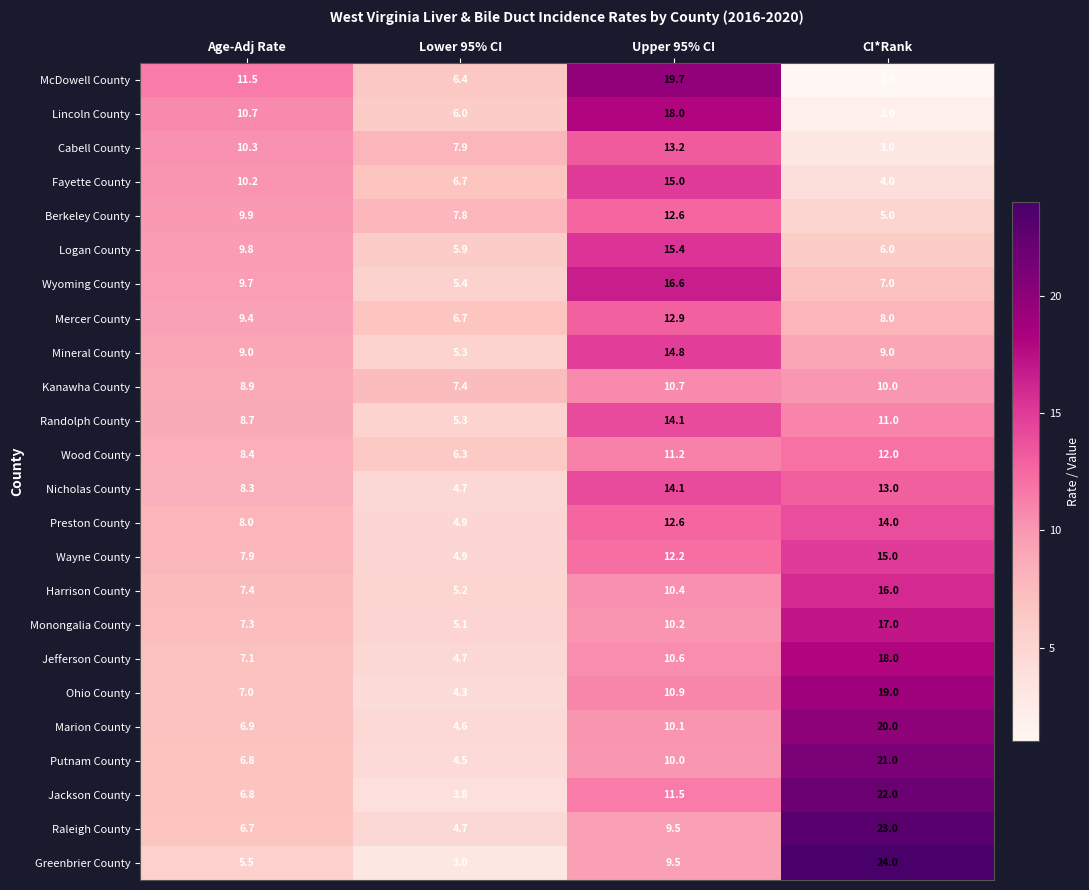

What is the spread (max minus min) of values at Upper 95% CI?

10.2